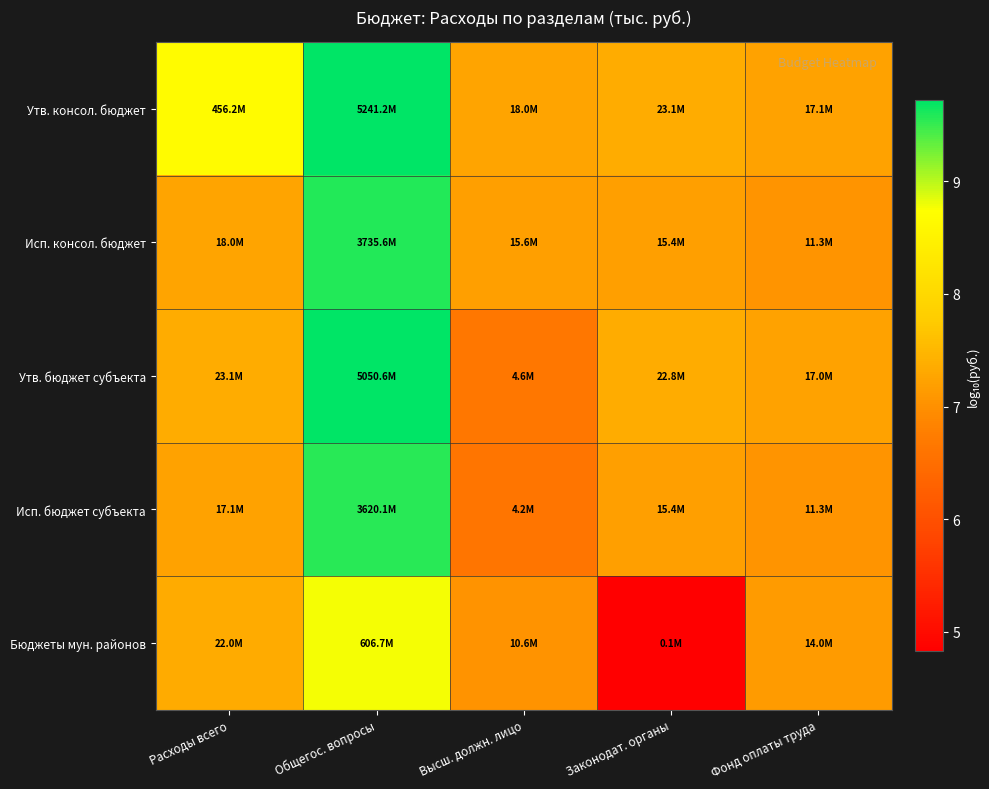

Reading left to right, what are all the values shown in this chart?

Утв. консол. бюджет: Расходы всего=8.7	Общегос. вопросы=9.7	Высш. должн. лицо=7.3	Законодат. органы=7.4	Фонд оплаты труда=7.2
Исп. консол. бюджет: Расходы всего=7.3	Общегос. вопросы=9.6	Высш. должн. лицо=7.2	Законодат. органы=7.2	Фонд оплаты труда=7.1
Утв. бюджет субъекта: Расходы всего=7.4	Общегос. вопросы=9.7	Высш. должн. лицо=6.7	Законодат. органы=7.4	Фонд оплаты труда=7.2
Исп. бюджет субъекта: Расходы всего=7.2	Общегос. вопросы=9.6	Высш. должн. лицо=6.6	Законодат. органы=7.2	Фонд оплаты труда=7.1
Бюджеты мун. районов: Расходы всего=7.3	Общегос. вопросы=8.8	Высш. должн. лицо=7.0	Законодат. органы=4.8	Фонд оплаты труда=7.1